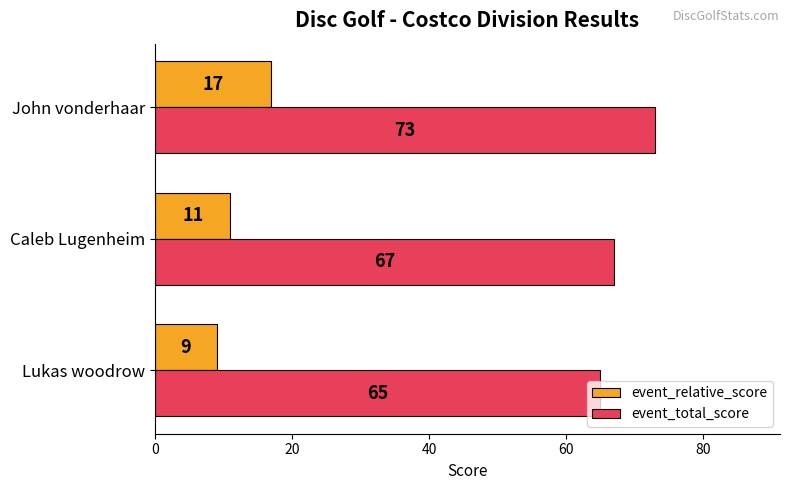

The event_relative_score series shows 17 at John vonderhaar. True or false?

True